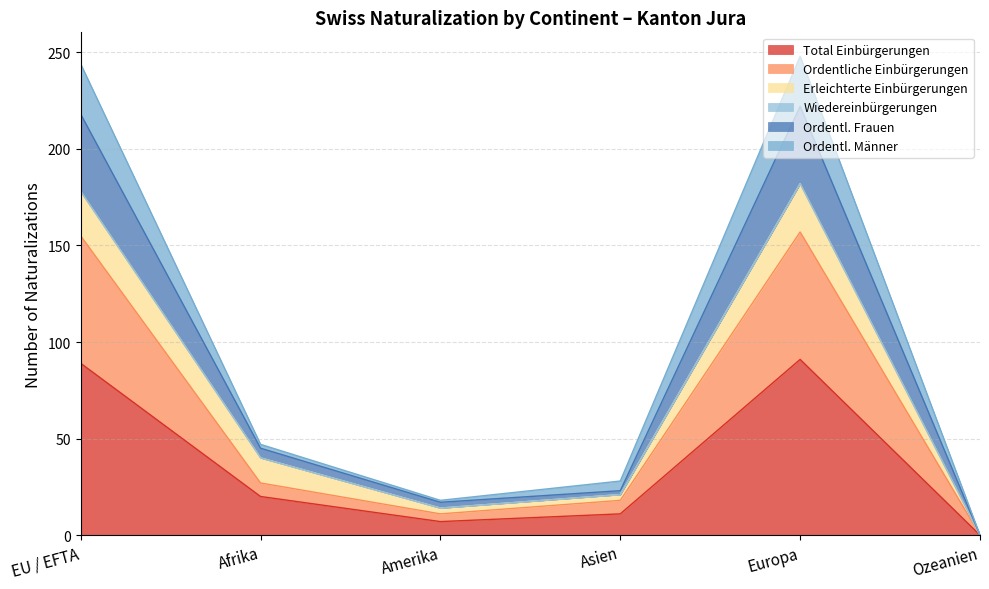

How many data points in Total Einbürgerungen are less than 20?

3